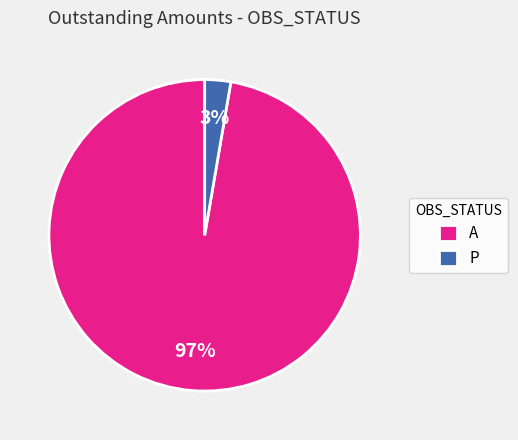

Is the sum of P and A greater than half?

Yes